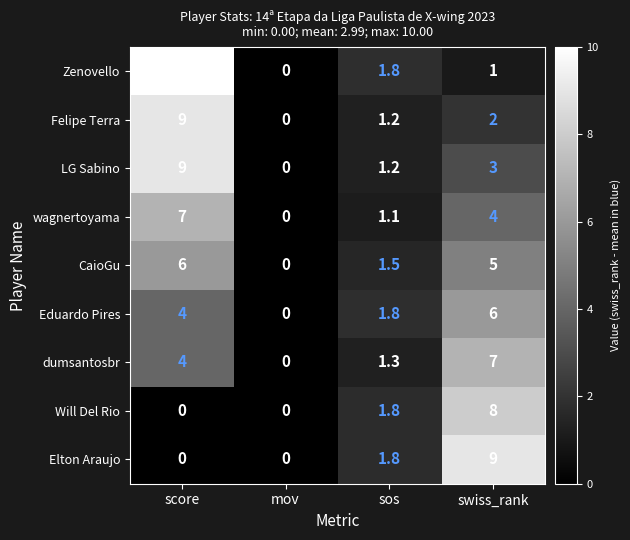

How many series are shown in this chart?

9